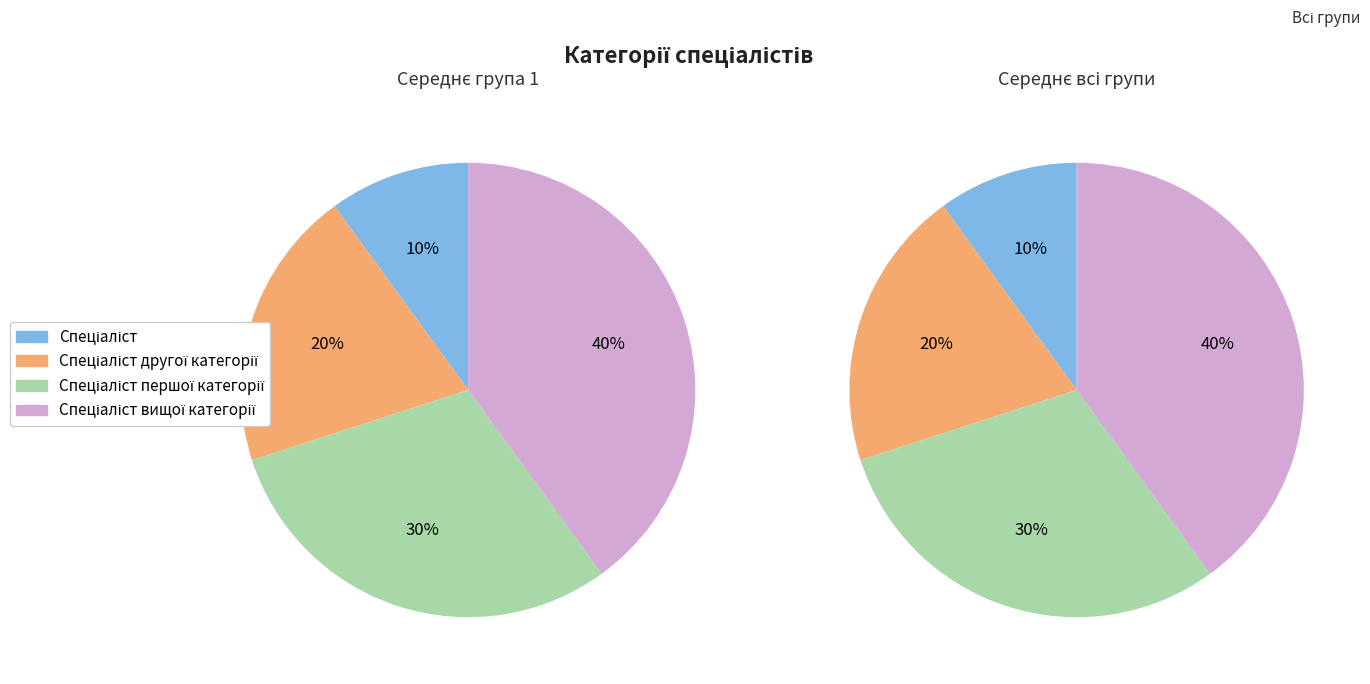

Which category has the smallest portion of the pie?

Спеціаліст